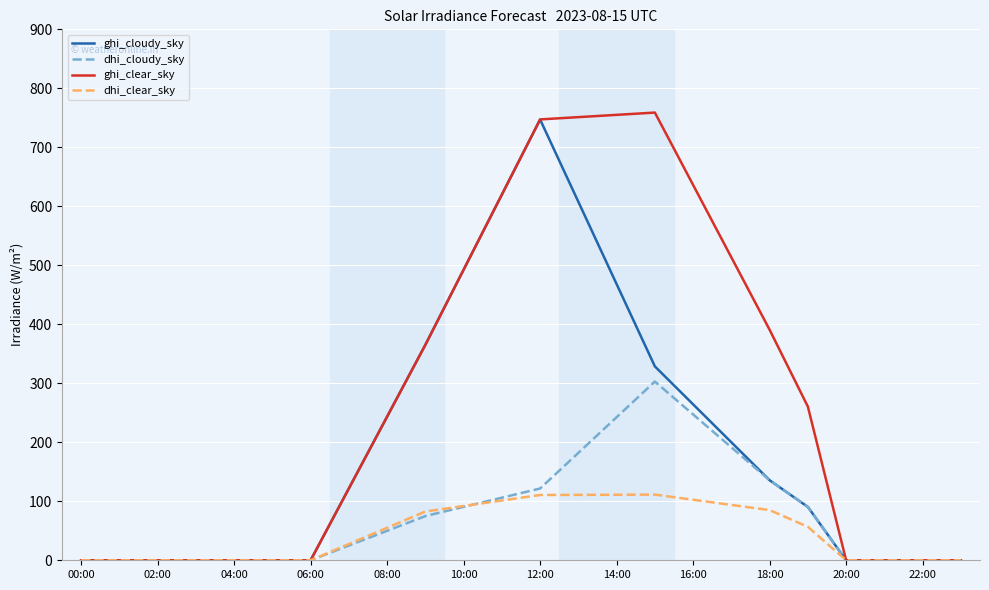

What is the greatest value displayed?

758.9